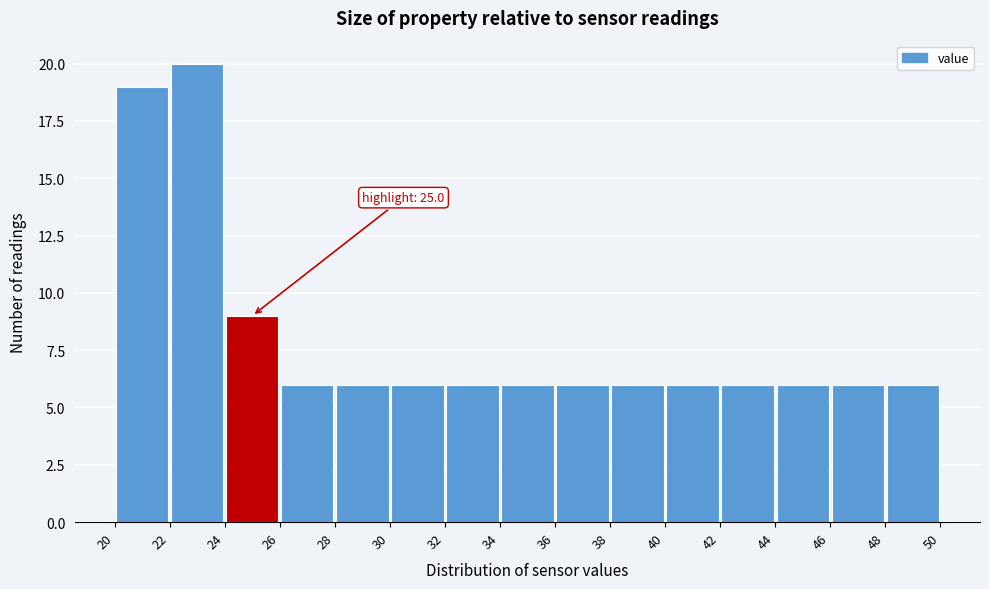

Which range on the x-axis has the tallest bar?

22 to 24